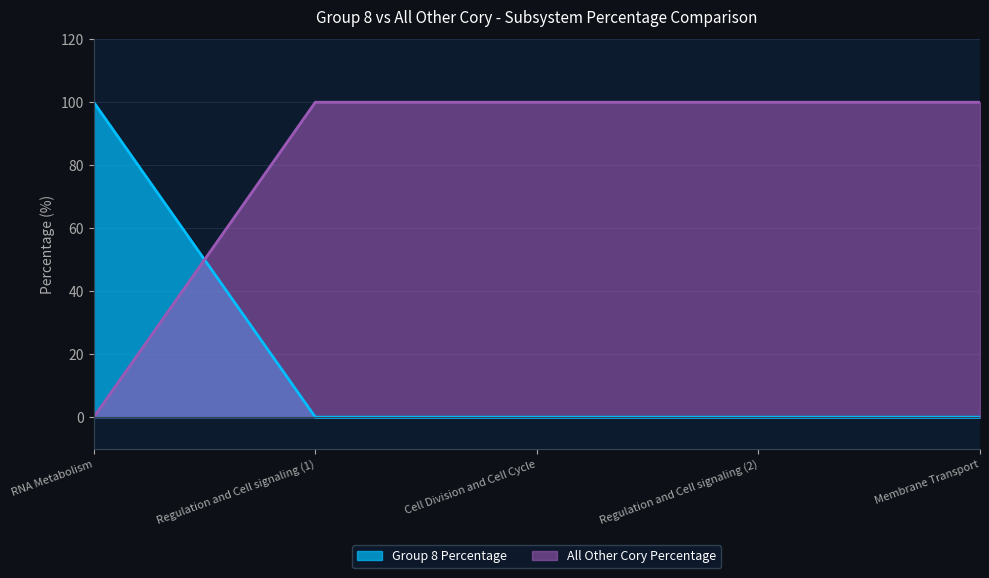

What are all the series names shown in the legend?

Group 8 Percentage, All Other Cory Percentage